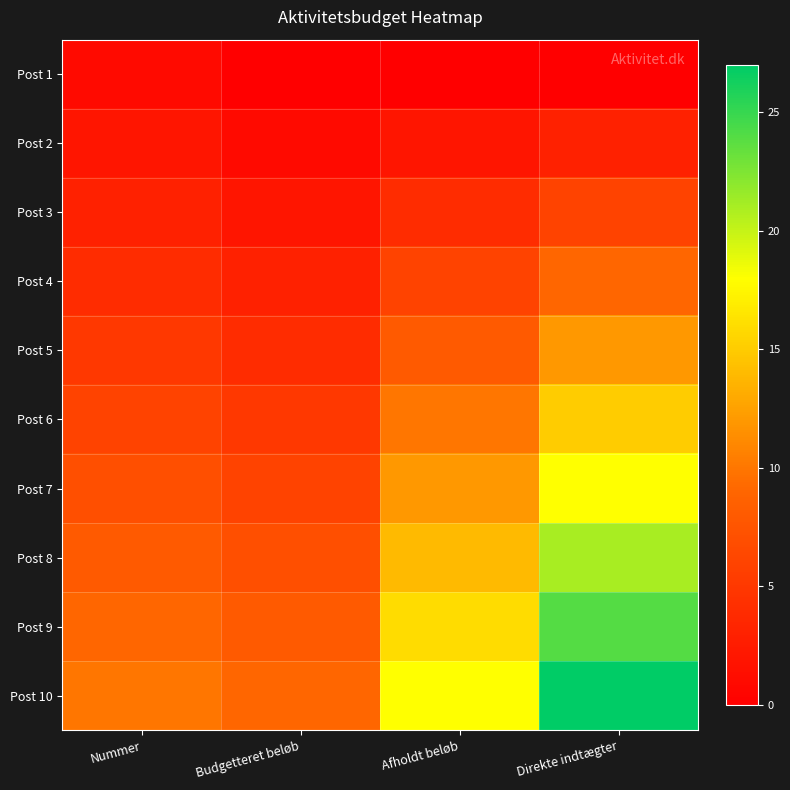

Which series has the largest range (max minus min)?

Post 10